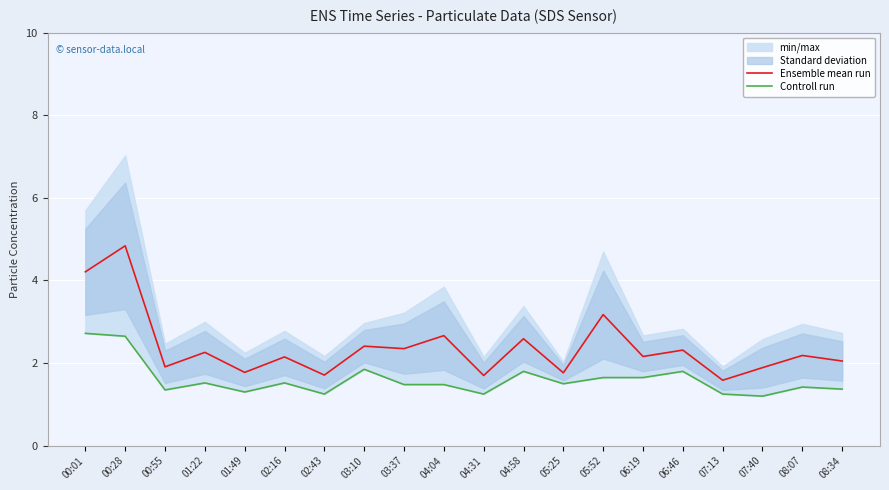

What is the value of the Controll run point at the 16th from the left?

1.8